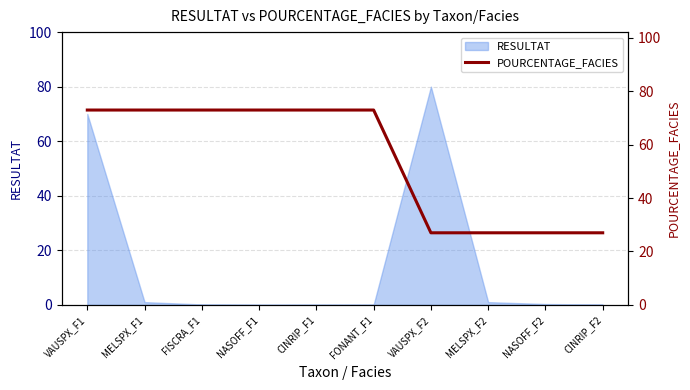

Reading left to right, list all the values displayed in this chart.

VAUSPX_F1=73	MELSPX_F1=73	FISCRA_F1=73	NASOFF_F1=73	CINRIP_F1=73	FONANT_F1=73	VAUSPX_F2=27	MELSPX_F2=27	NASOFF_F2=27	CINRIP_F2=27